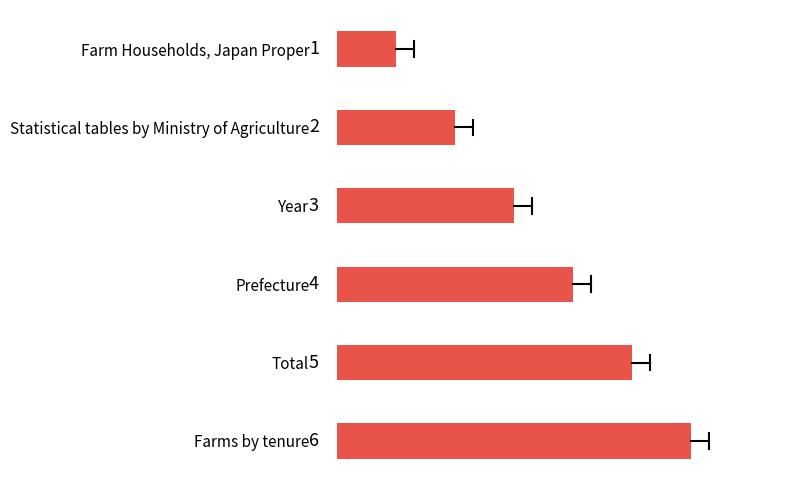

Are the bars horizontal?

Yes